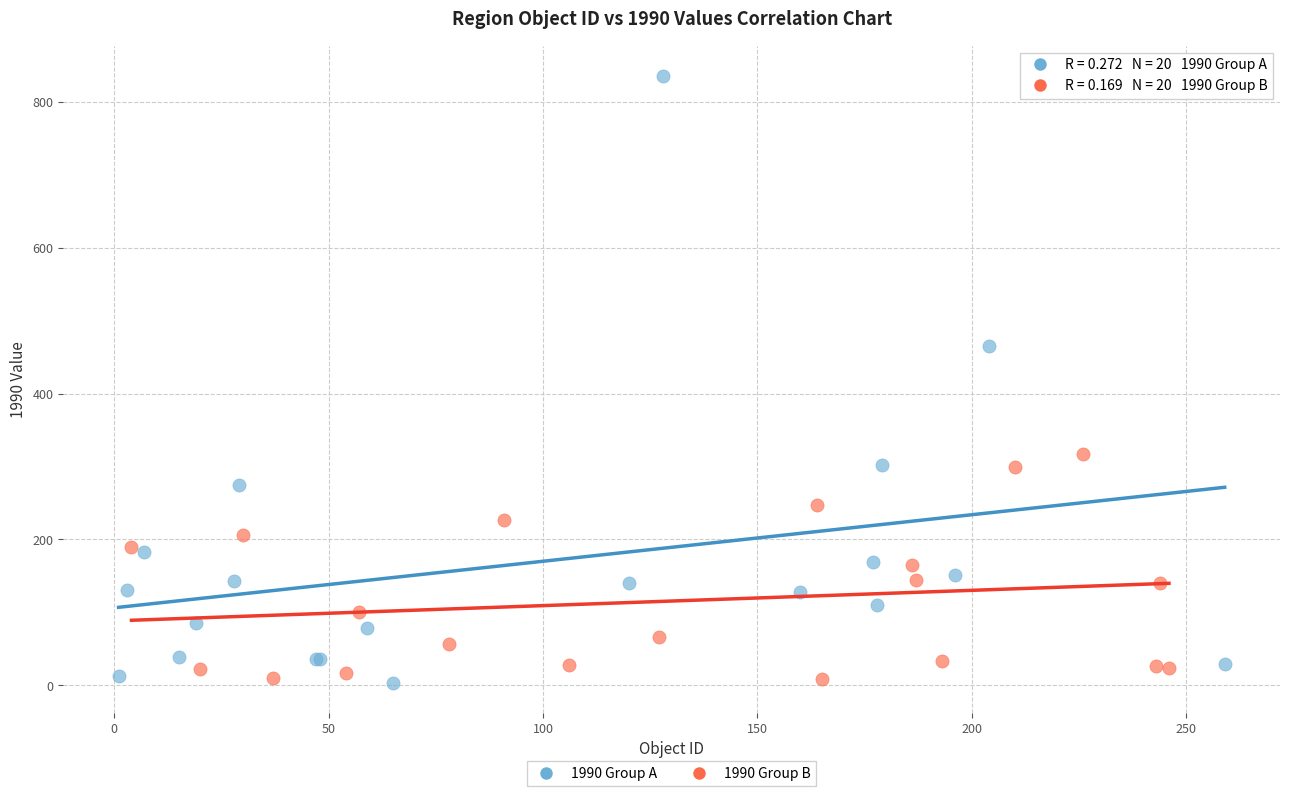

What are all the series names shown in the legend?

1990 Group A, 1990 Group B